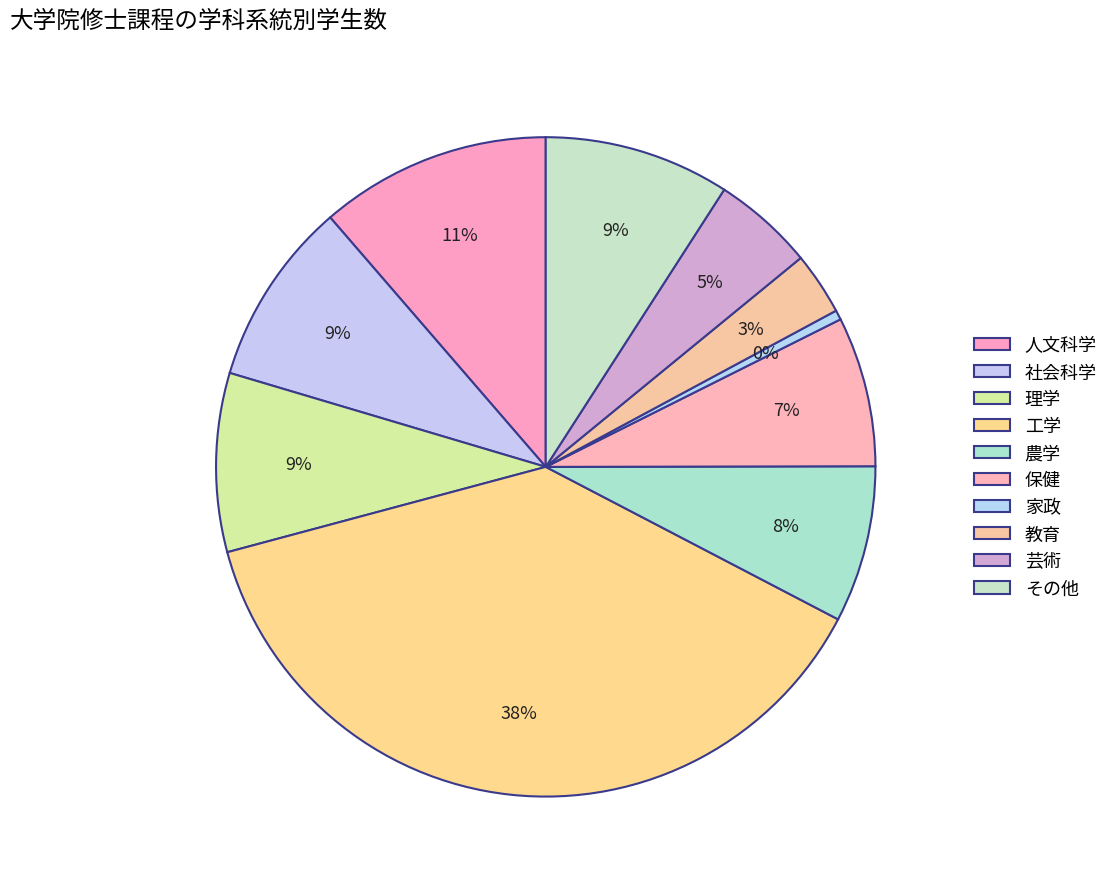

Between 理学 and 保健, which is larger?

理学